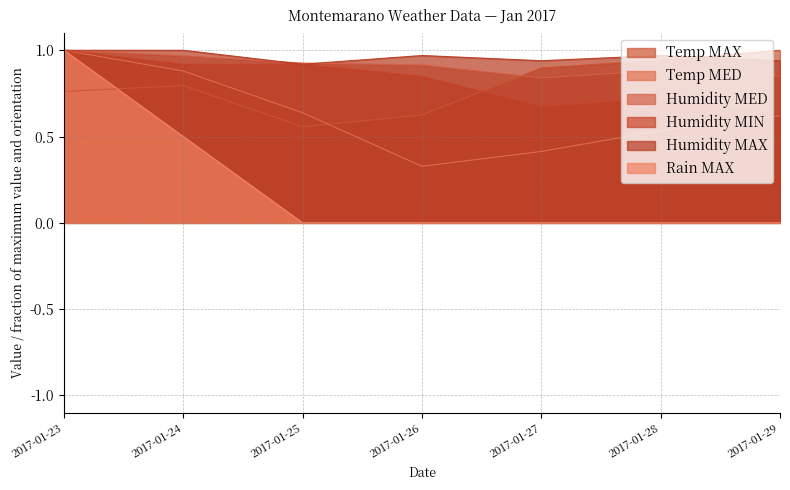

What is the value of the Temp MAX point at the 2nd from the left?

0.8